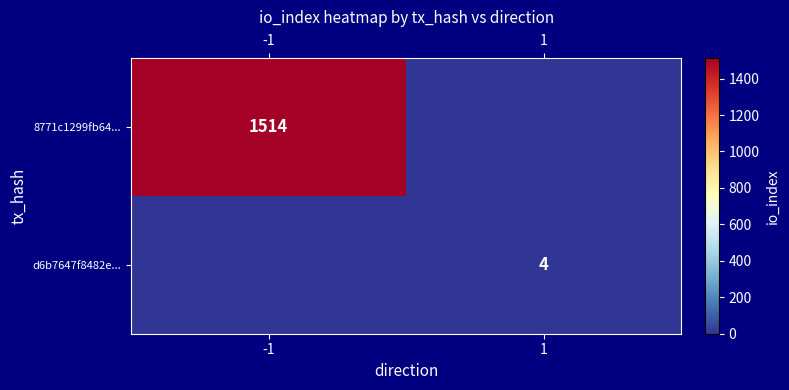

Between -1 and 1, which is larger?

-1